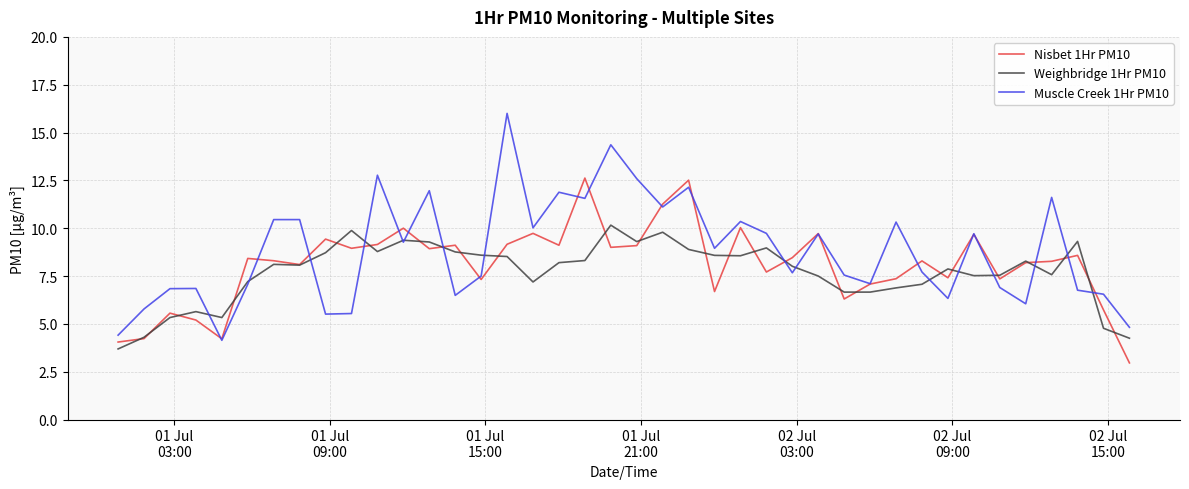

What is the average value of the Muscle Creek 1Hr PM10 series?

8.8